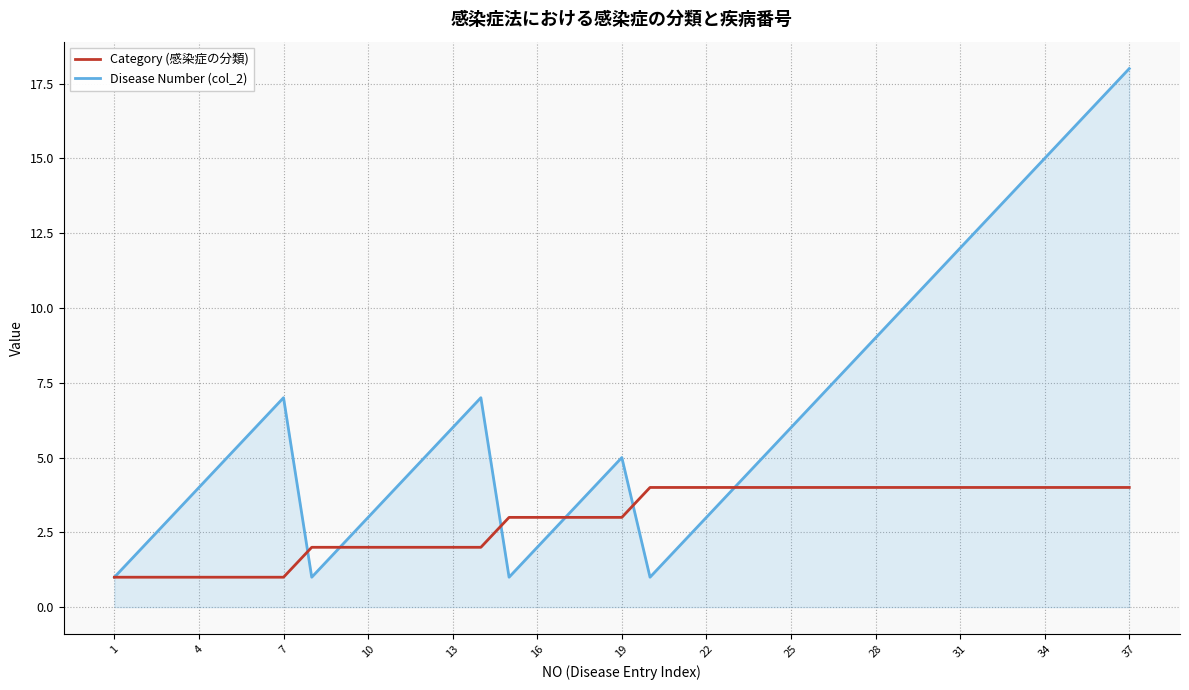

In Disease Number (col_2), how many points are higher than both neighbors (excluding endpoints)?

3